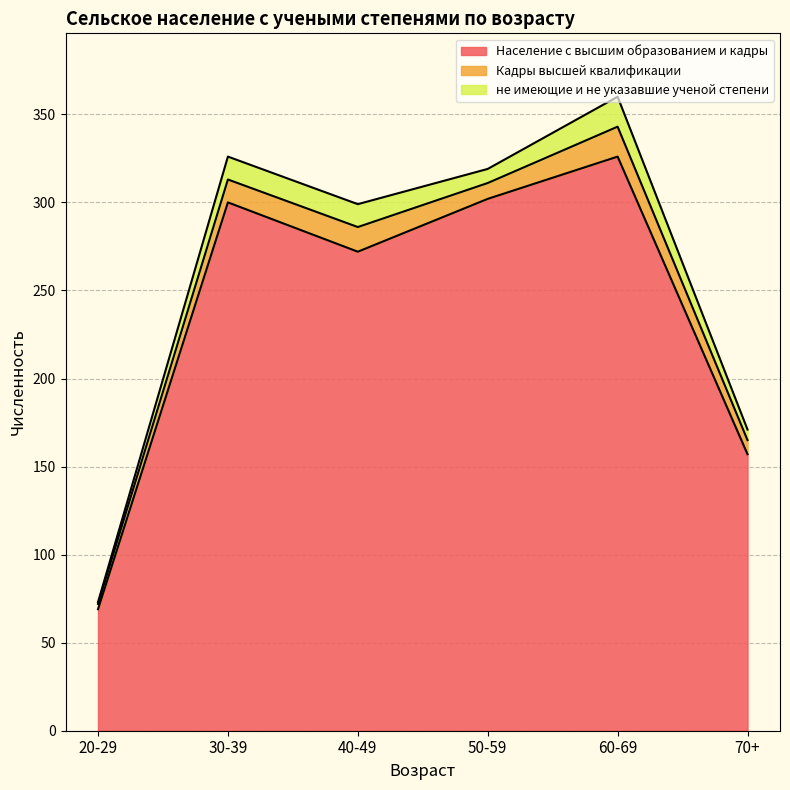

Count the number of categories in the chart.

6